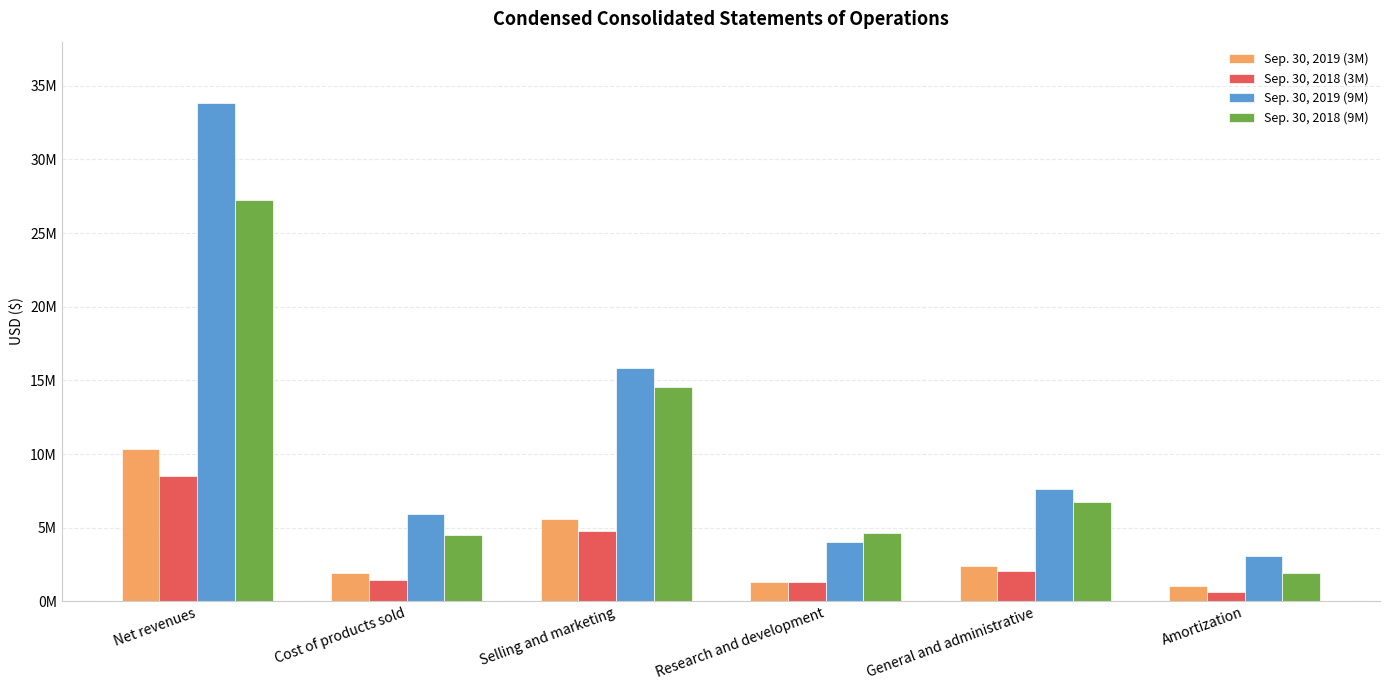

Are the bars grouped side by side (vs. stacked)?

Yes